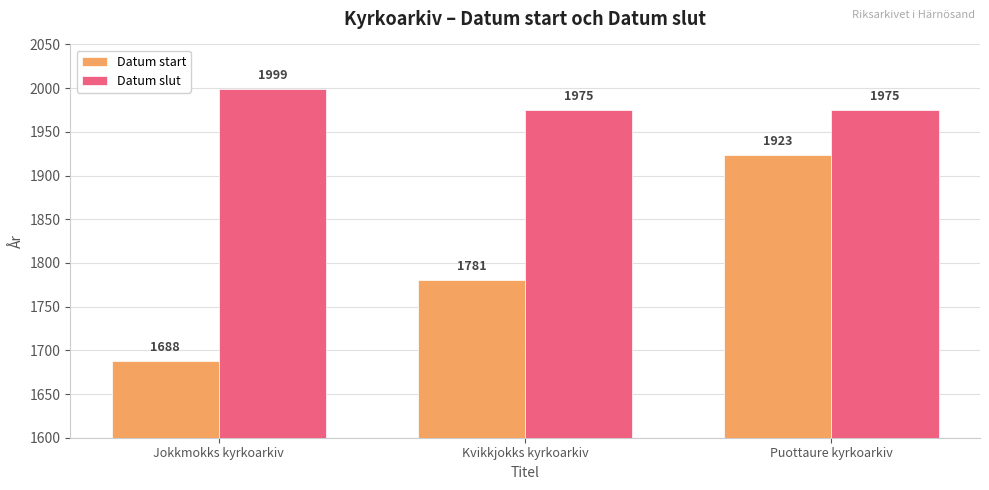

What is the total value across all series at Kvikkjokks kyrkoarkiv?

3756